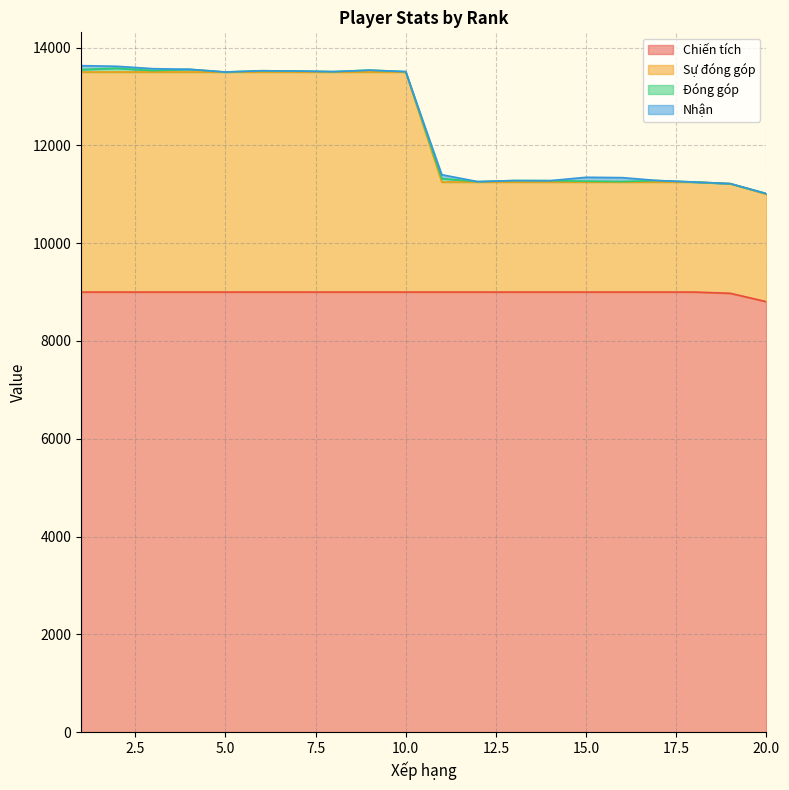

What is the highest value of the Chiến tích series?

9000